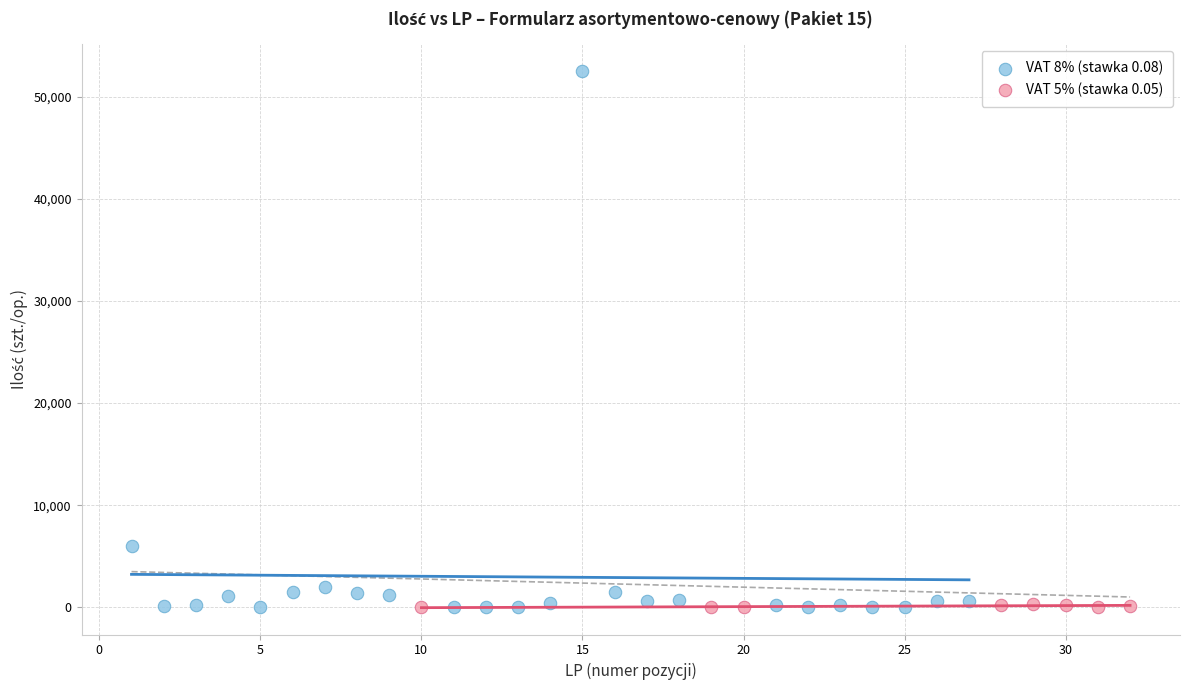

What are all the series names shown in the legend?

VAT 8% (stawka 0.08), VAT 5% (stawka 0.05)